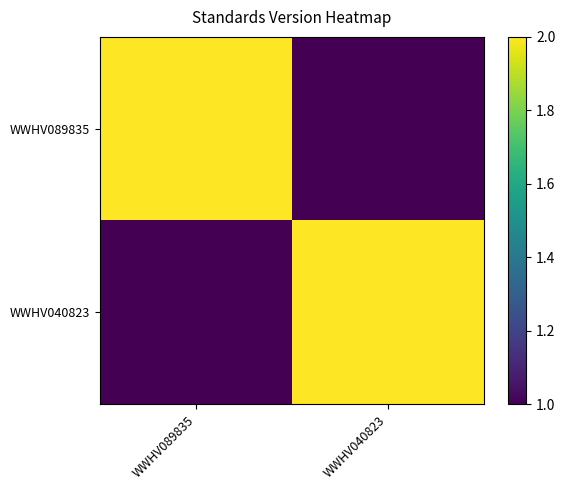

How many series are shown in this chart?

2